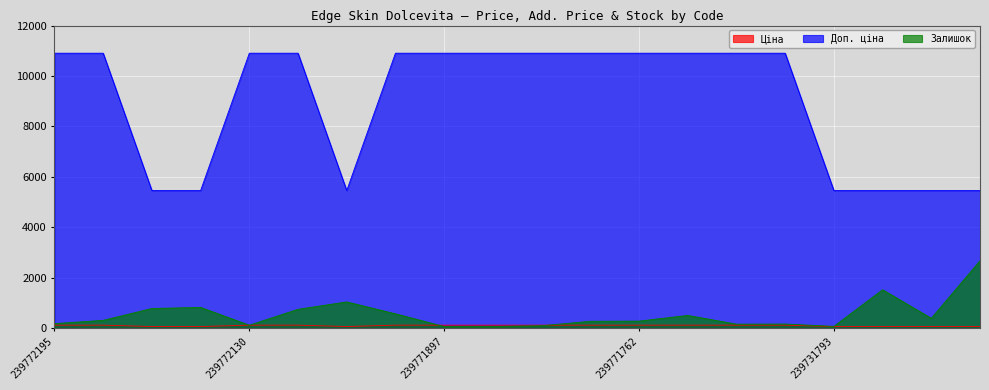

What is the difference between the second highest and second lowest values in the Доп. ціна series?

5451.0